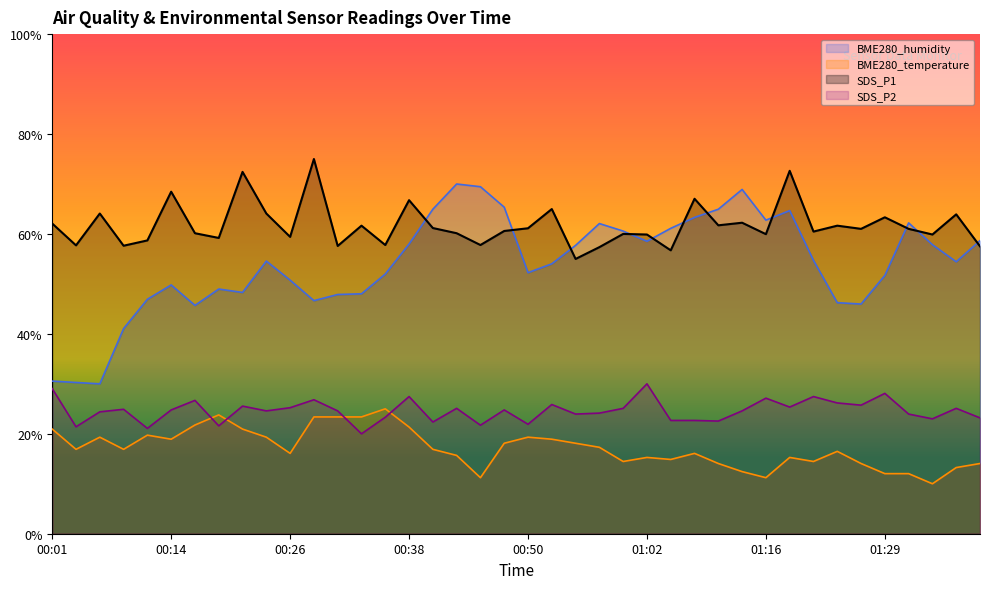

List the labels in order of SDS_P2 value, smallest first.

00:33, 00:11, 00:04, 00:18, 00:45, 00:50, 00:40, 01:10, 01:05, 01:07, 01:34, 01:39, 00:35, 00:55, 01:31, 00:57, 00:06, 00:23, 00:31, 01:13, 00:14, 00:48, 00:09, 00:43, 01:00, 01:36, 00:26, 01:19, 00:21, 01:26, 00:52, 01:24, 00:16, 00:28, 01:16, 00:38, 01:21, 01:29, 00:01, 01:02